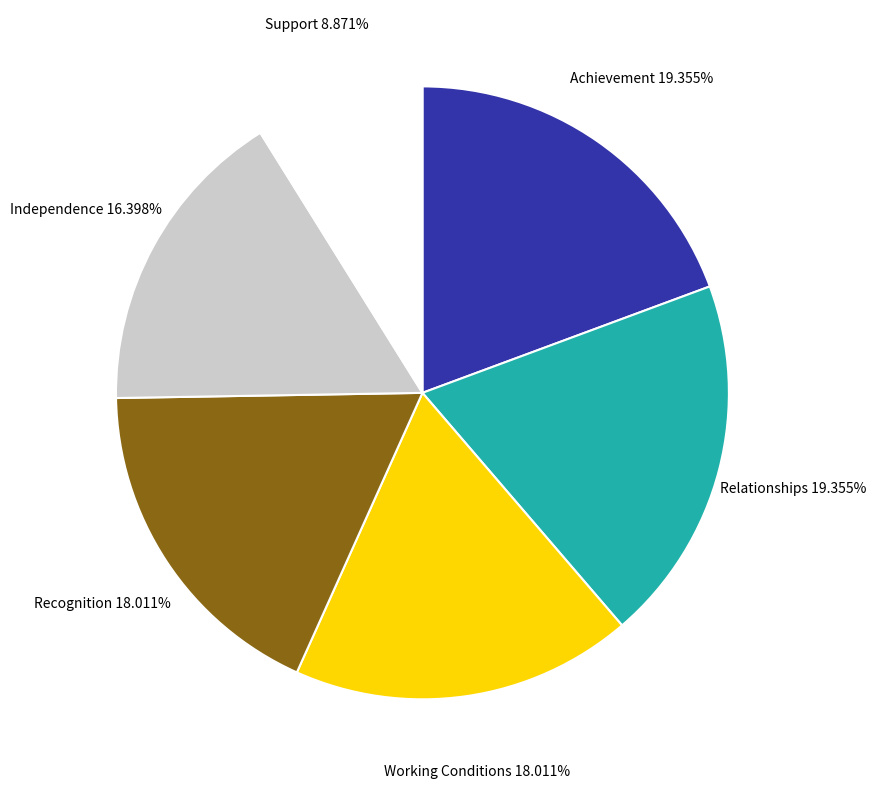

What is the smallest slice in the pie chart?

Support